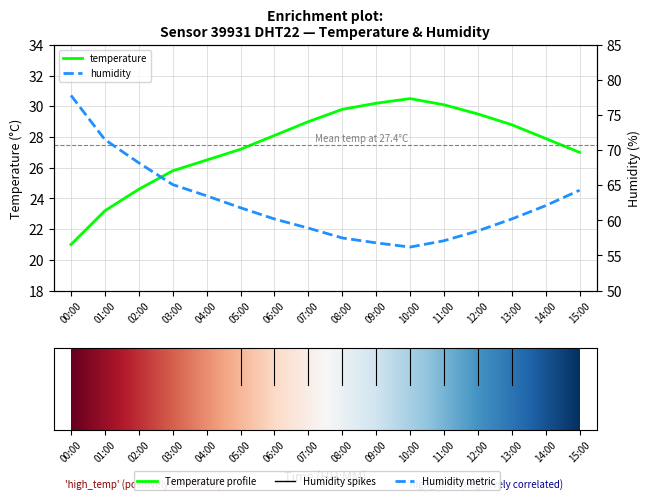

What are all the series names shown in the legend?

temperature, humidity